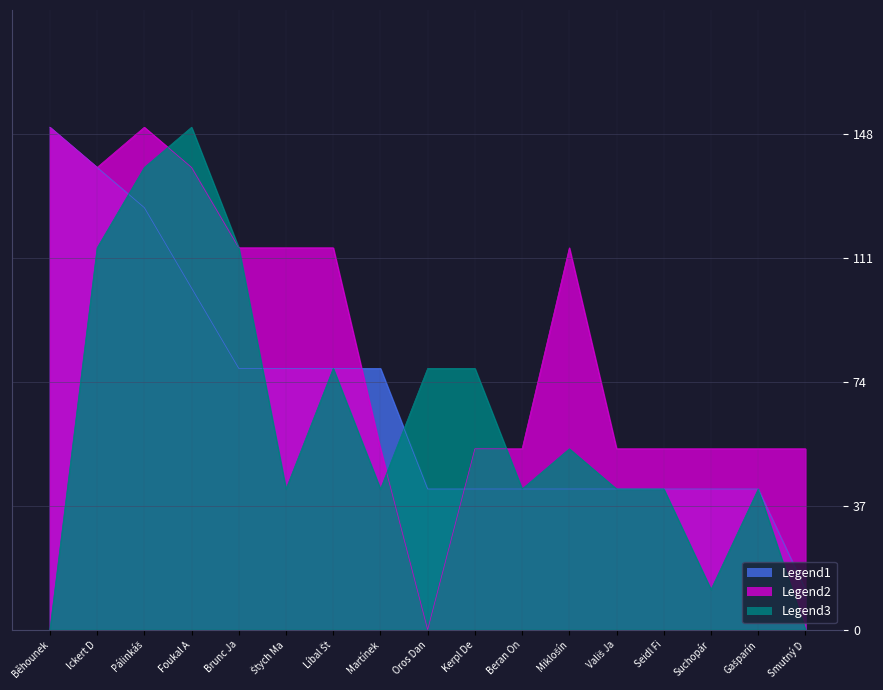

What is the total value across all series at Smutný D?

66